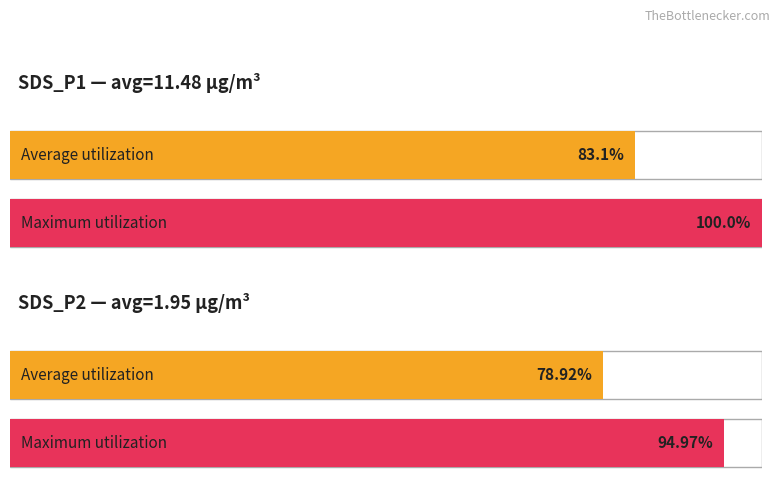

What are all the series names shown in the legend?

Average utilization, Maximum utilization